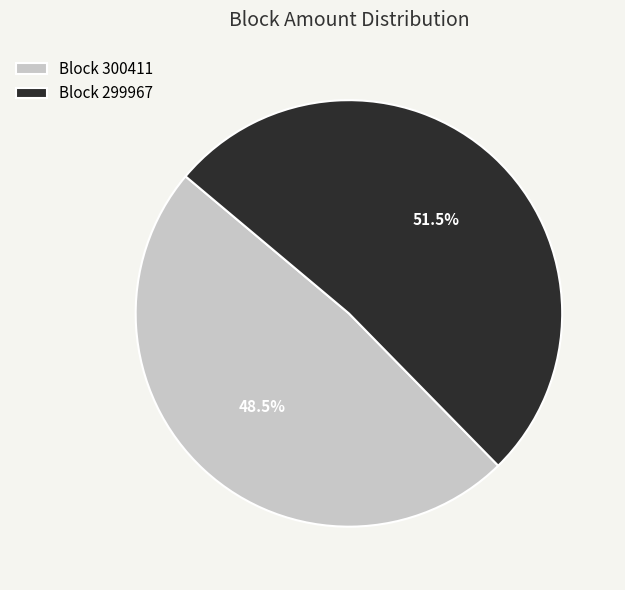

Which category has the smallest portion of the pie?

Block 300411